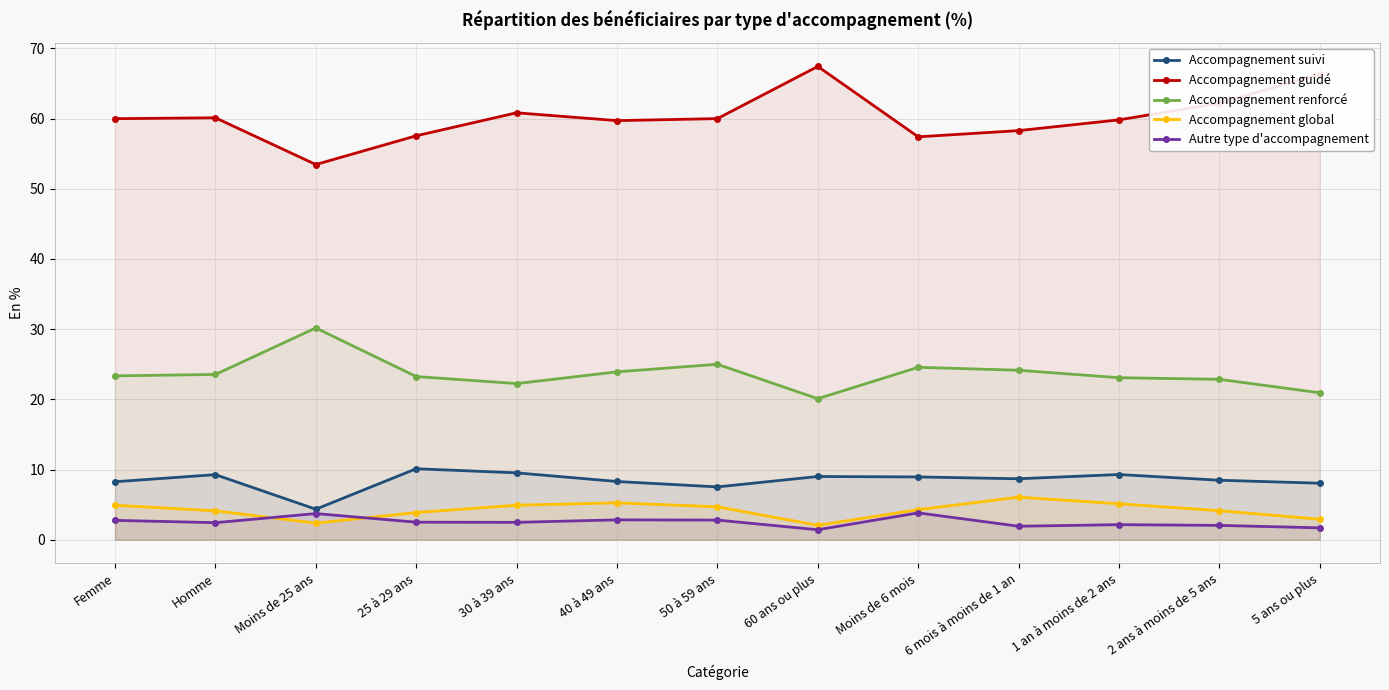

How many data points in Accompagnement guidé are above 59?

9